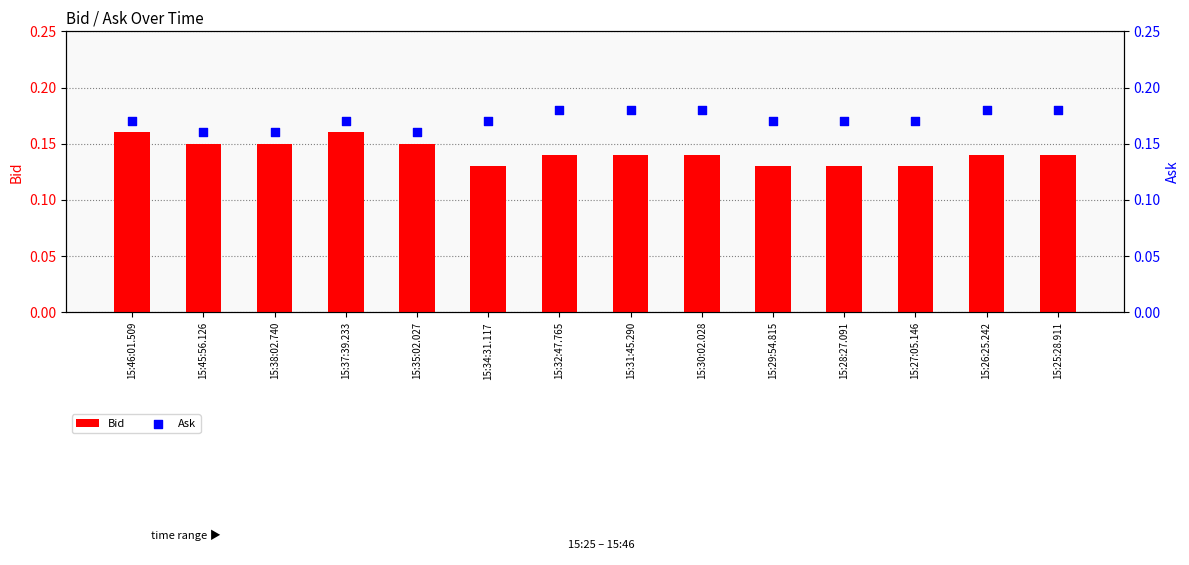

Is the value of Ask at 15:30:02.028 greater than the value of Bid at 15:29:54.815?

Yes